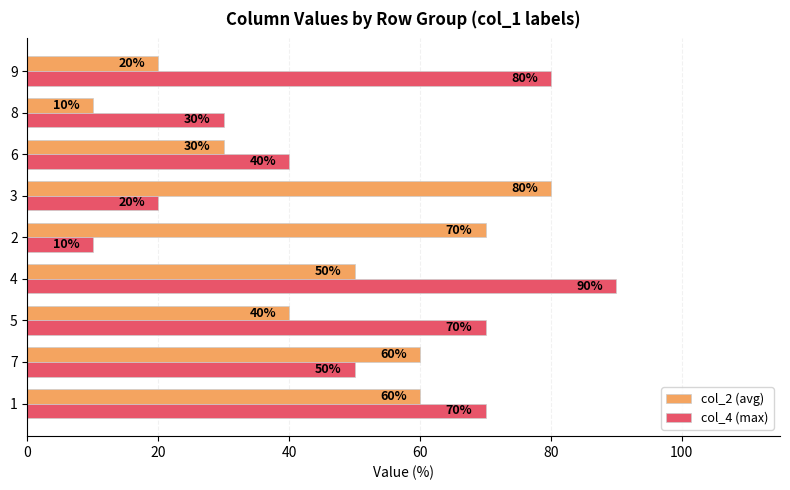

Which label corresponds to the largest value in the chart?

4